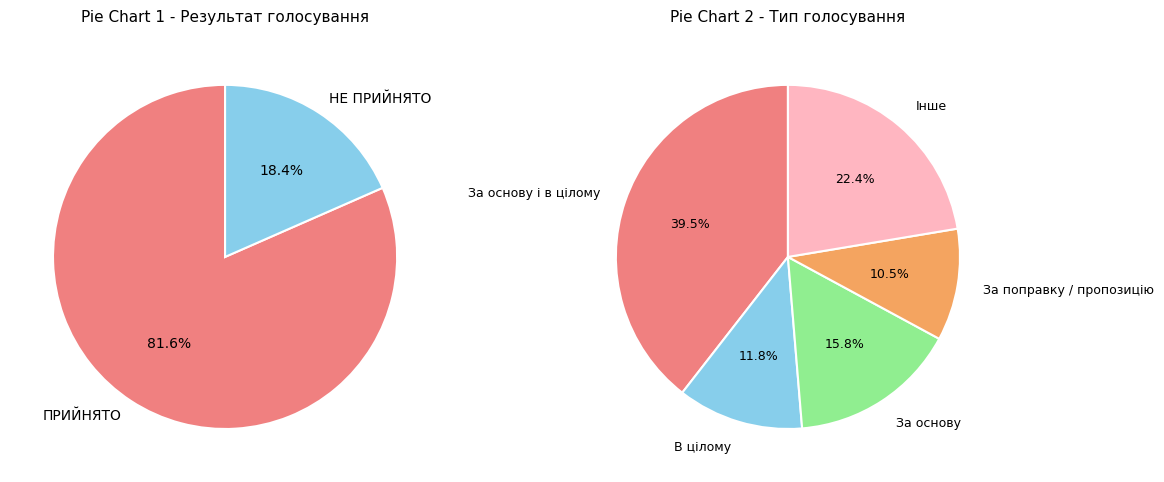

What is the largest slice in the pie chart?

ПРИЙНЯТО